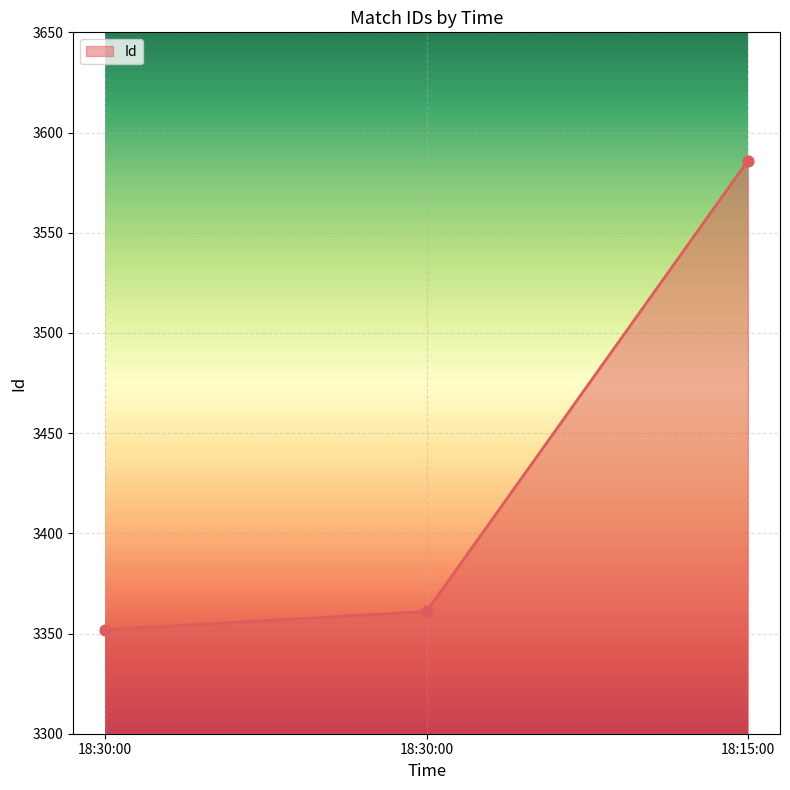

What is the change in value from 18:30:00 to 18:30:00?

+9